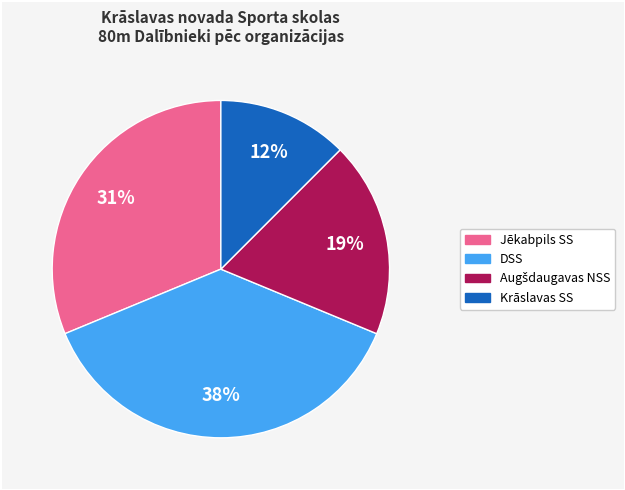

To the nearest percent, what is the average slice percentage?

25%